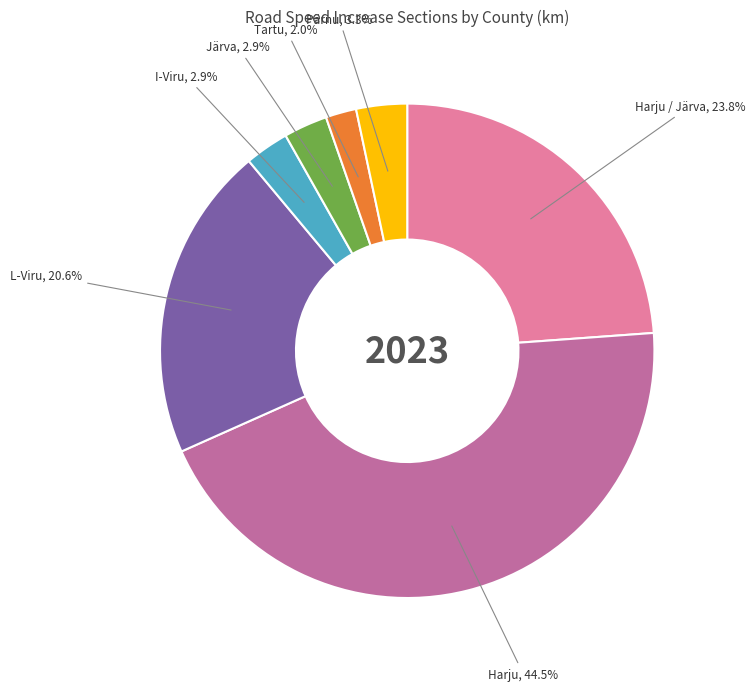

To the nearest percent, what percentage of the pie is Järva?

3%